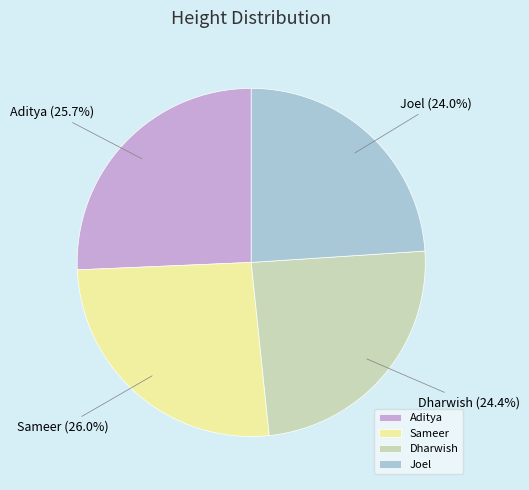

Between Sameer and Joel, which is larger?

Sameer